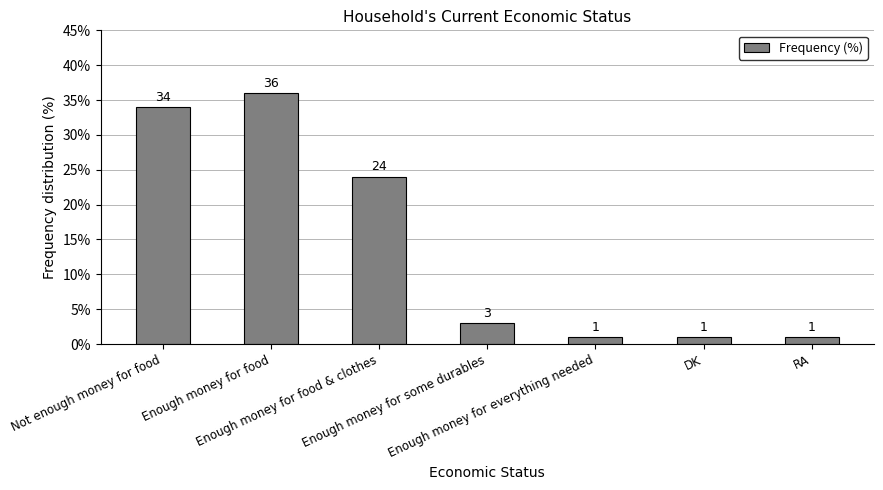

What is the value of the 2nd bar from the left?

36